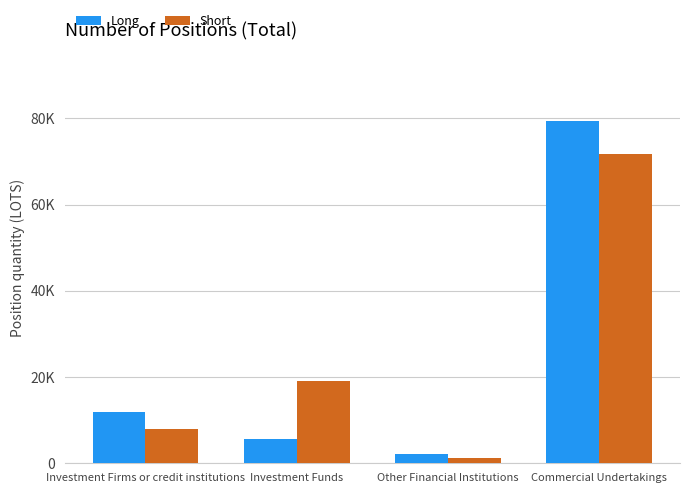

Are the bars horizontal?

No